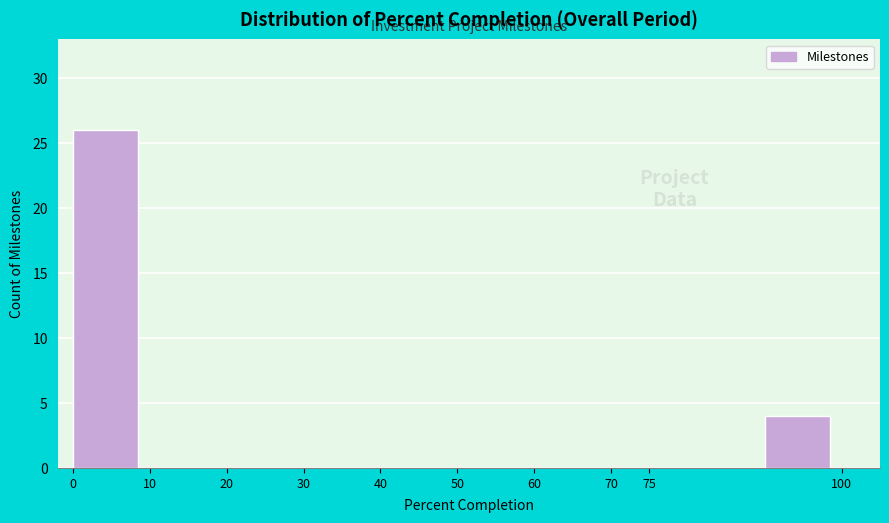

What is the height of the bar covering 90 to 100 on the x-axis? The values are not printed on the chart, so give them approximately, as read against the axis.

4